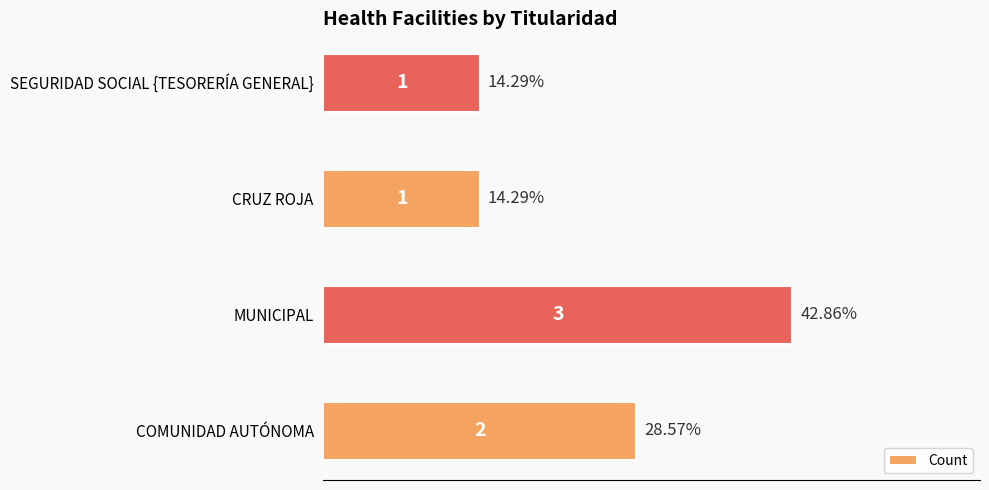

Which category has the highest value across all series?

MUNICIPAL